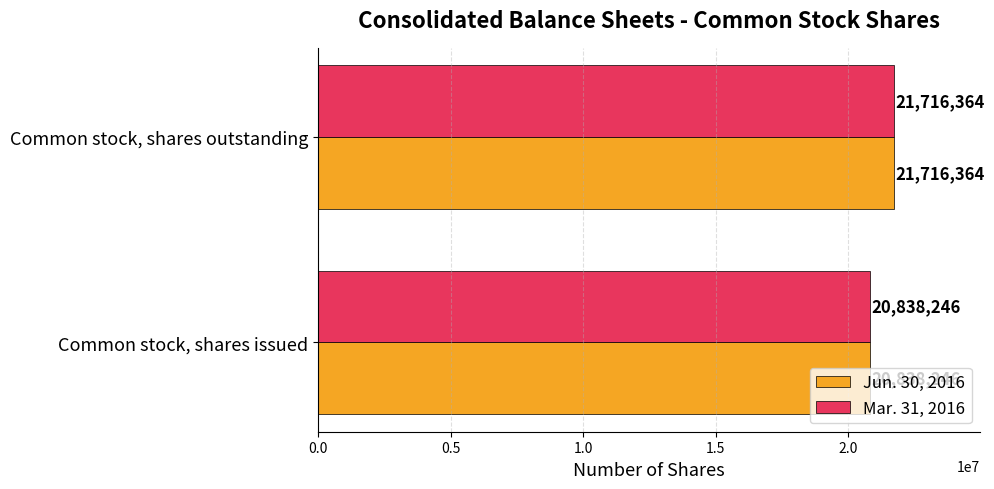

Read the Mar. 31, 2016 value at Common stock, shares outstanding, to the nearest 10.

21716360